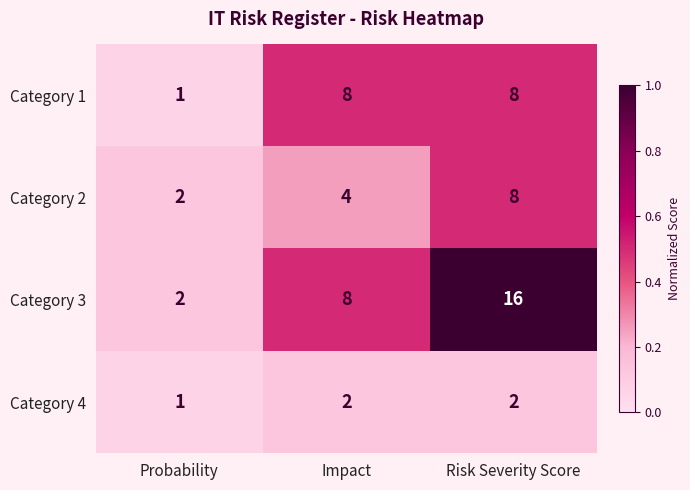

Which series has the largest total across all categories?

Category 3